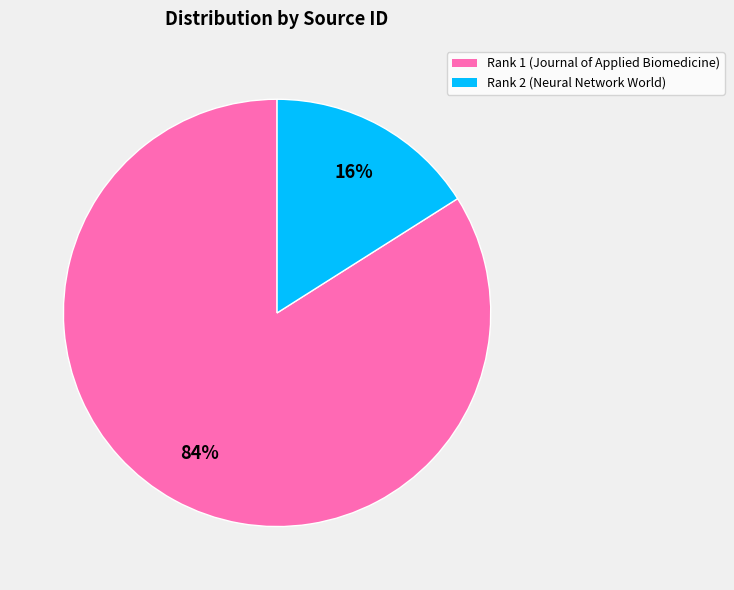

Count the number of slices in the pie.

2